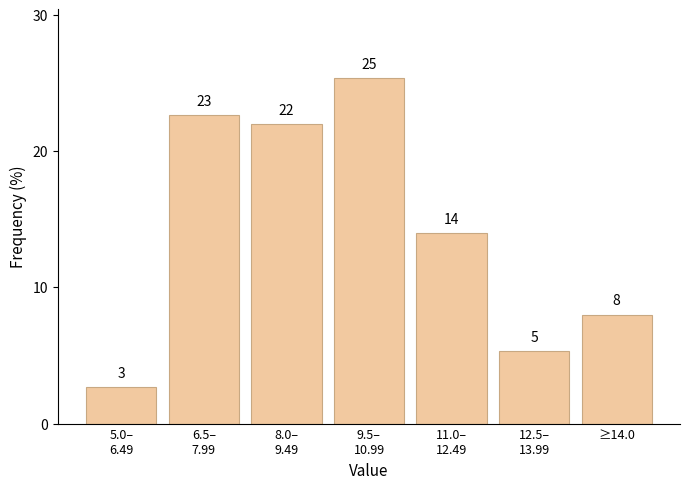

Does the chart contain any negative values?

No